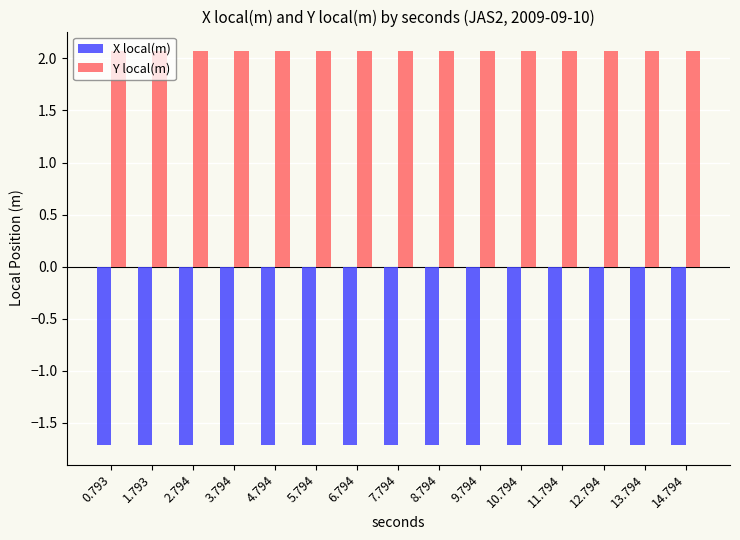

Reading left to right, what are all the values shown in this chart?

X local(m): 0.793=-1.7	1.793=-1.7	2.794=-1.7	3.794=-1.7	4.794=-1.7	5.794=-1.7	6.794=-1.7	7.794=-1.7	8.794=-1.7	9.794=-1.7	10.794=-1.7	11.794=-1.7	12.794=-1.7	13.794=-1.7	14.794=-1.7
Y local(m): 0.793=2.1	1.793=2.1	2.794=2.1	3.794=2.1	4.794=2.1	5.794=2.1	6.794=2.1	7.794=2.1	8.794=2.1	9.794=2.1	10.794=2.1	11.794=2.1	12.794=2.1	13.794=2.1	14.794=2.1